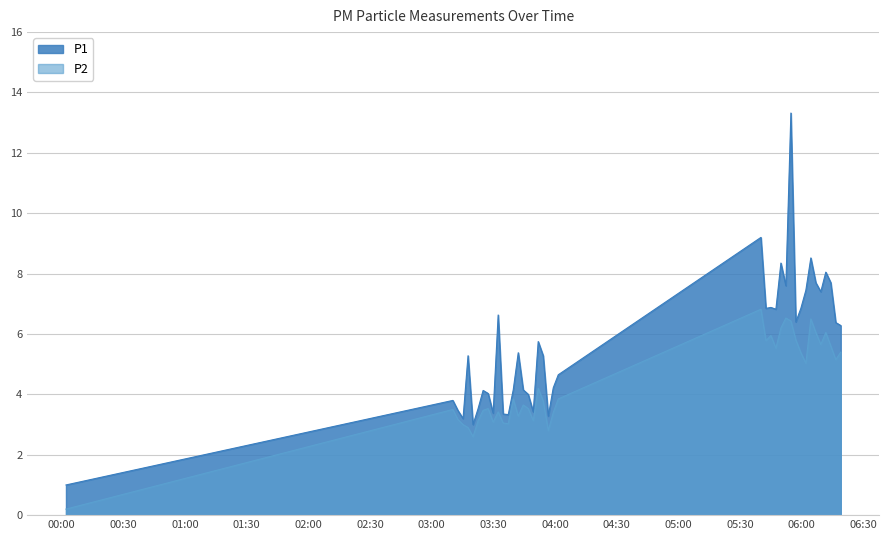

What is the value of the P1 point at the 9th from the left?

4.0